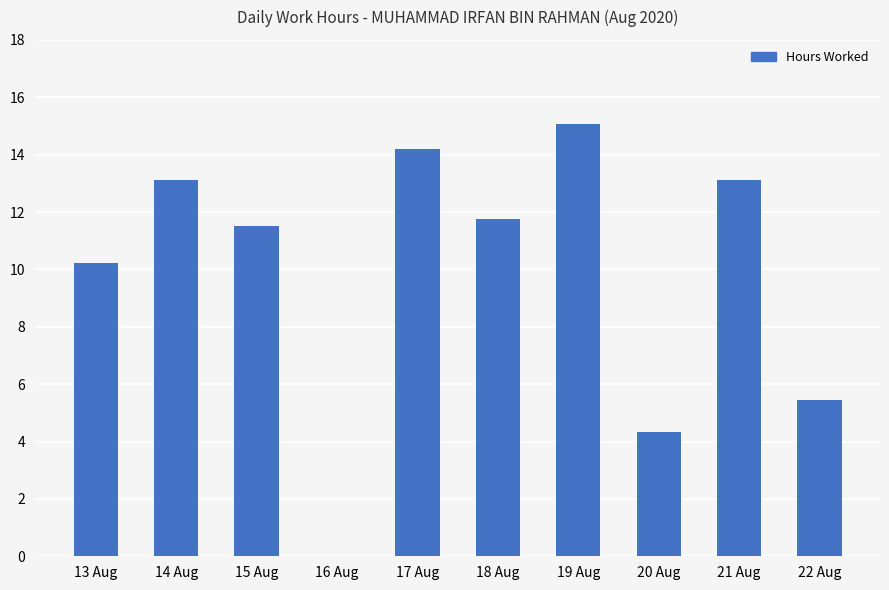

How many categories are shown in the chart?

10